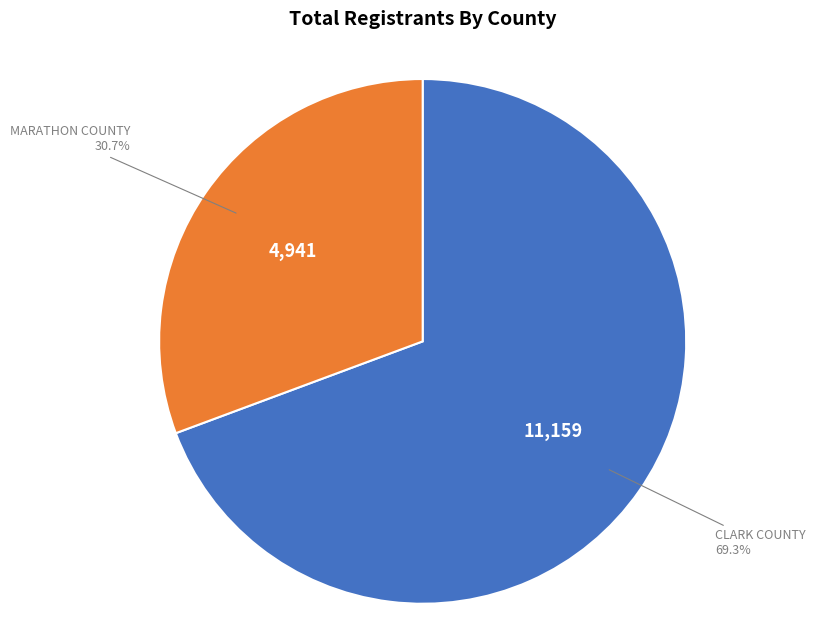

Count the number of slices in the pie.

2